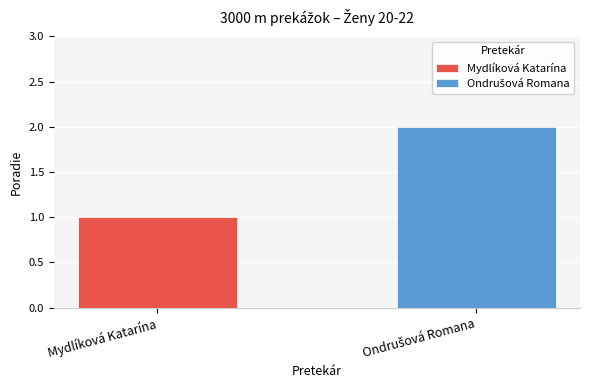

Which series has the largest range (max minus min)?

Mydlíková Katarína